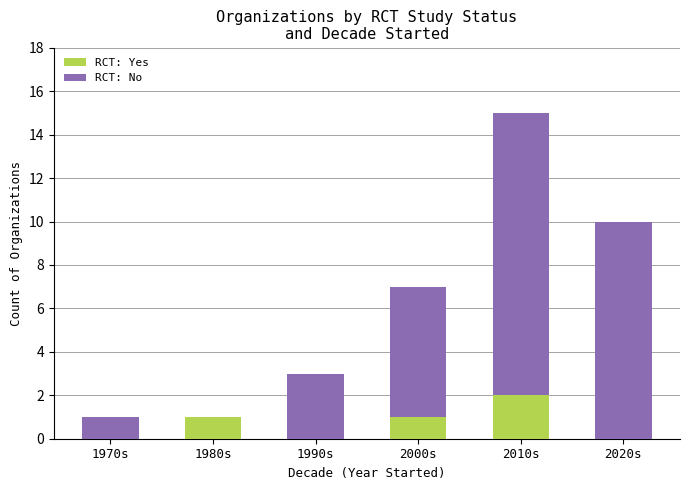

Does the chart contain stacked bars?

Yes